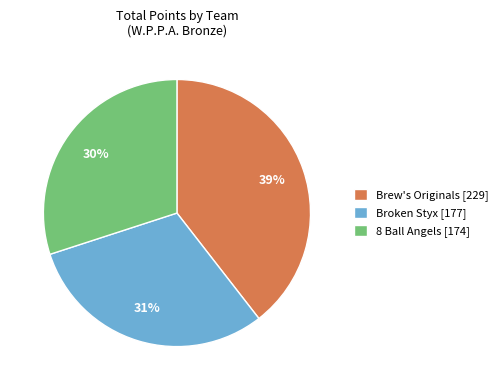

Is the sum of 8 Ball Angels [174] and Brew's Originals [229] greater than half?

Yes